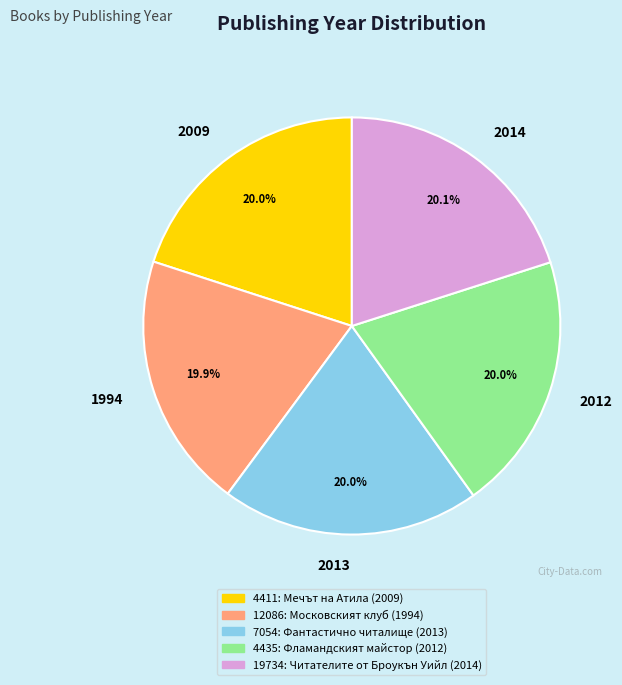

Does 4435 account for over 50% of the chart?

No